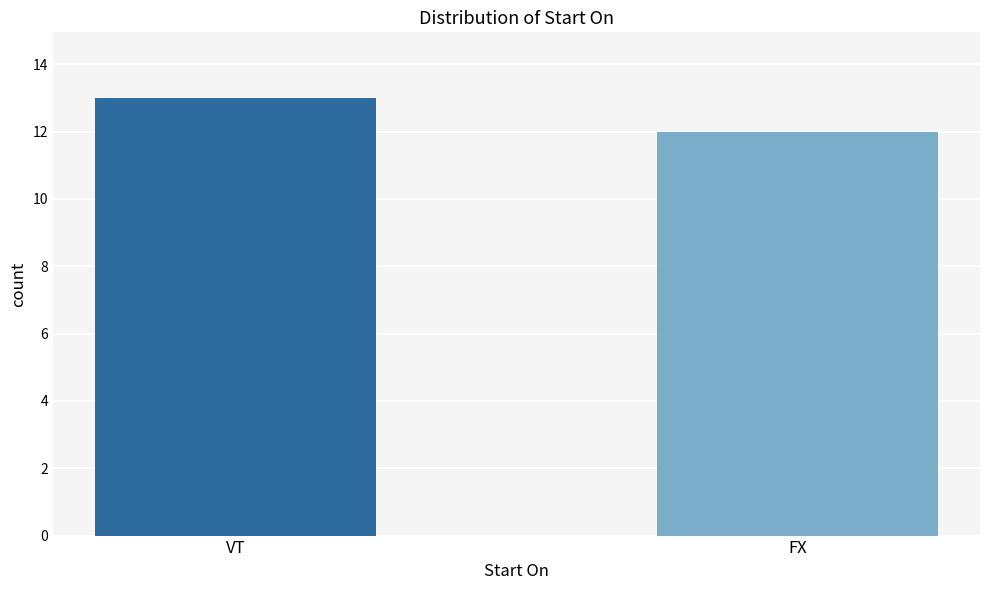

Reading right to left, list all the values displayed in this chart.

12	13